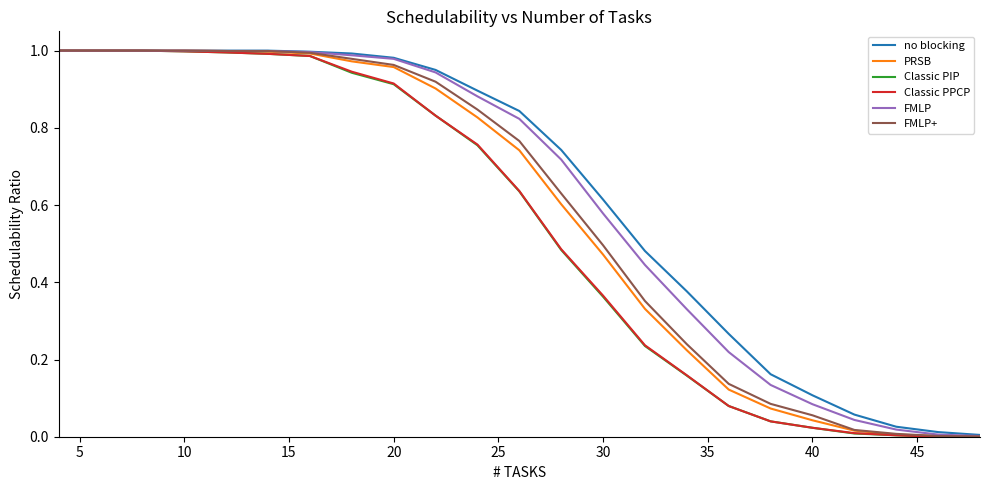

Is this an area chart (filled region under the line)?

No